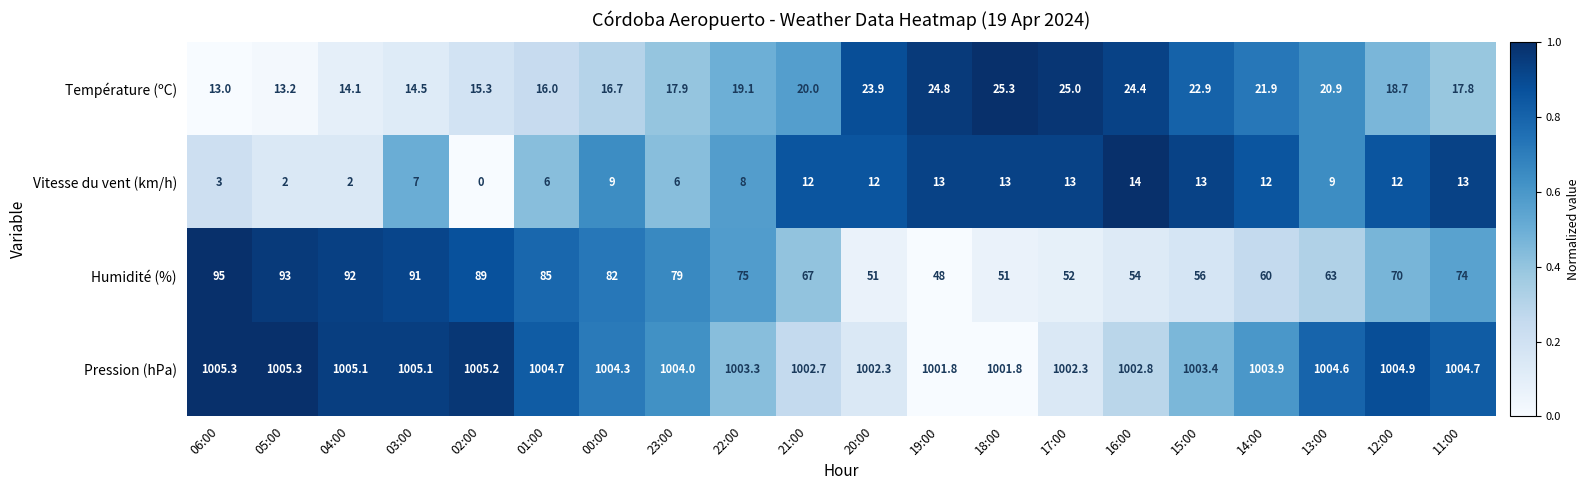

What is the spread (max minus min) of values at 02:00?

1005.2